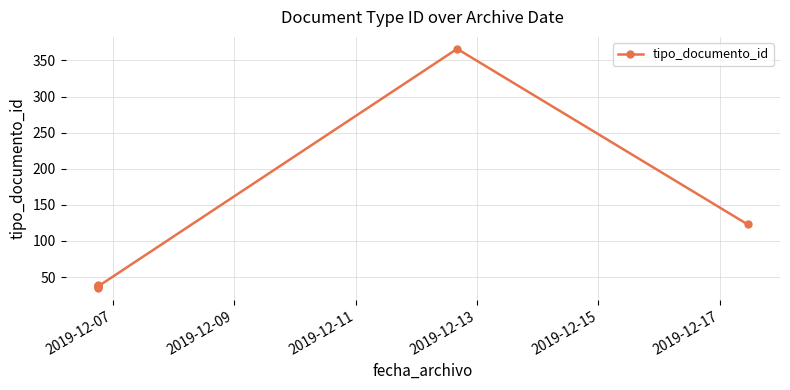

The value at 6 is 532. True or false?

False